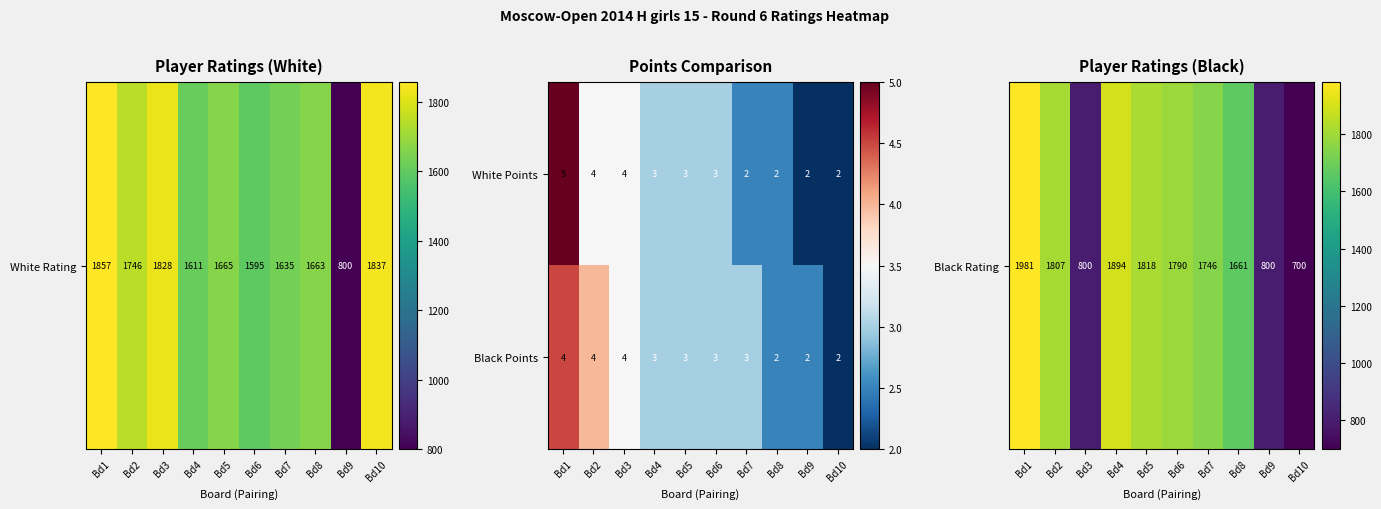

What is the greatest value displayed?

5